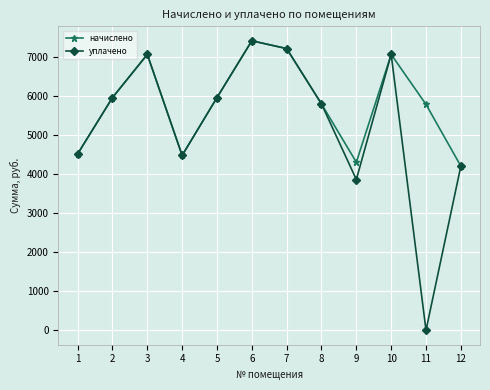

In уплачено, how many points are higher than both neighbors (excluding endpoints)?

3